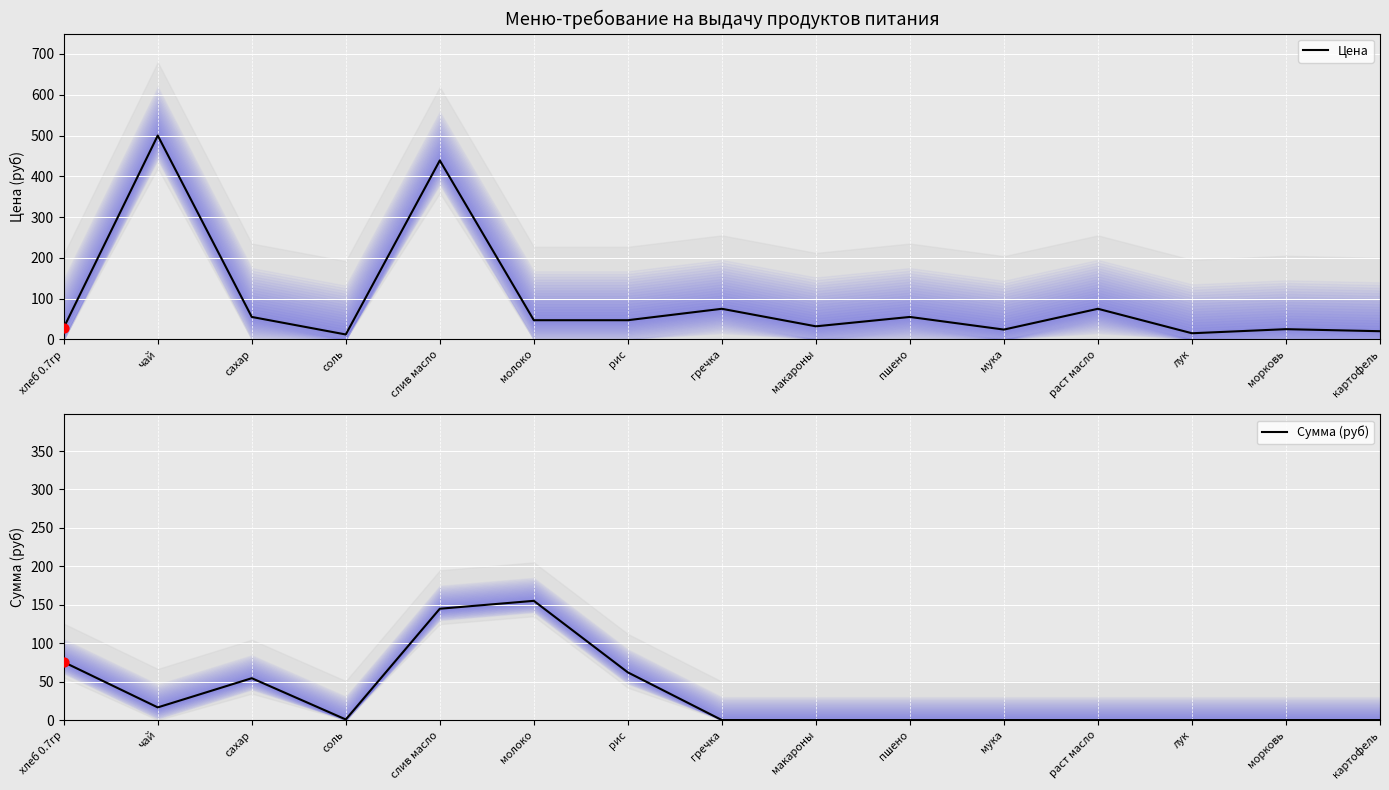

At which category is the sum across all series the highest?

слив масло